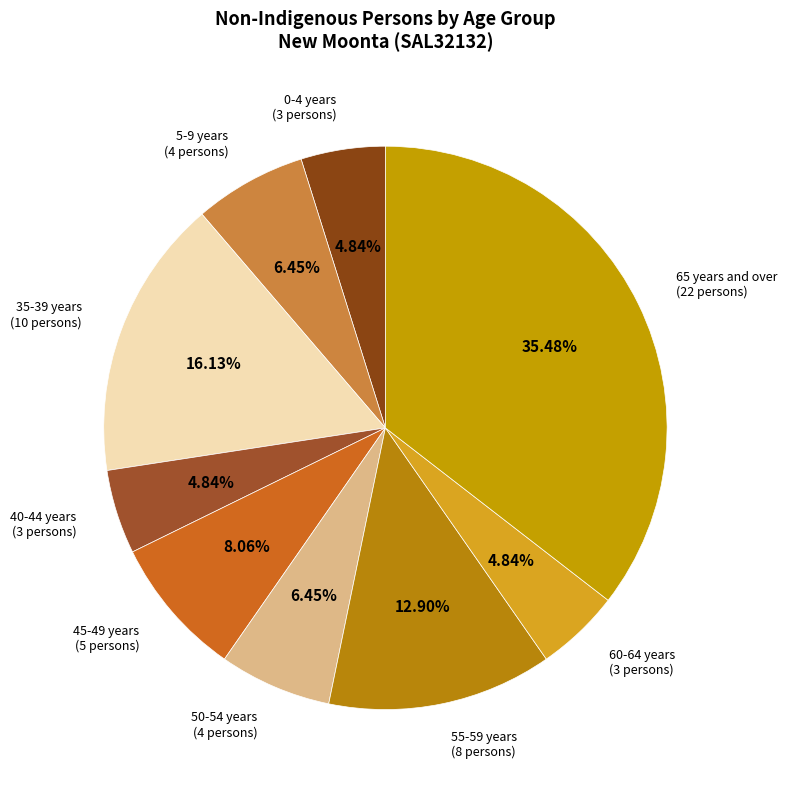

What percentage is the 5-9 years slice, to the nearest percent?

6%